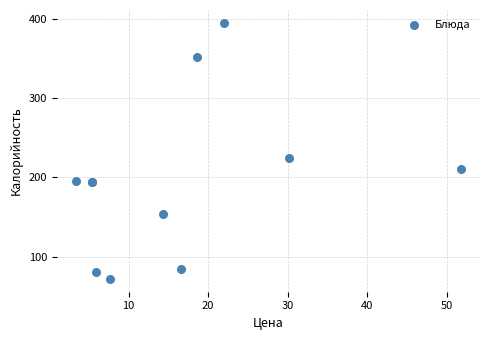

What Y value in the scatter plot is closest to 233?

224.0